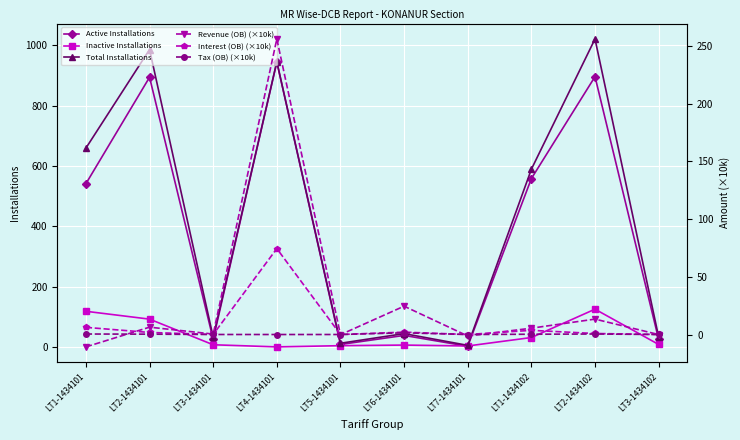

After their last crossing, which series has the higher values: Revenue (OB) (×10k) or Inactive Installations?

Inactive Installations